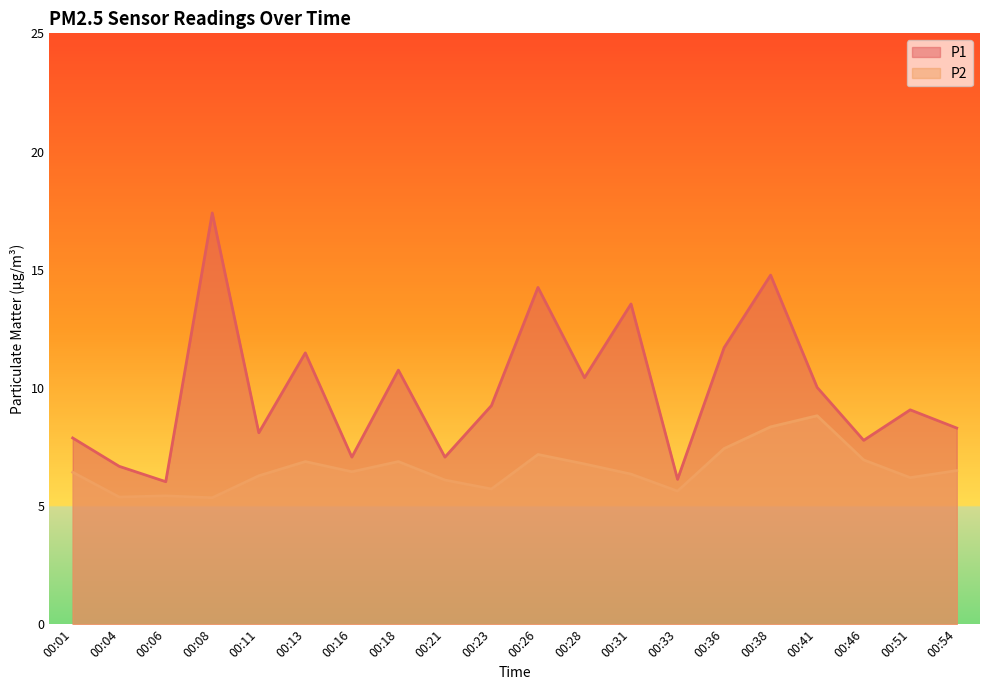

How many values in the P1 series exceed 9?

11